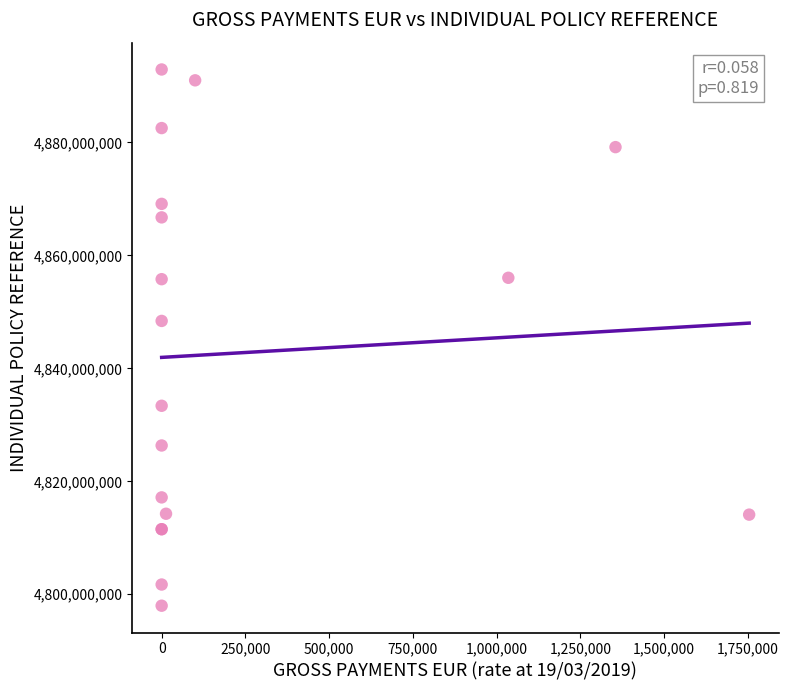

What Y value in the scatter plot is closest to 4845441854?

4848392780.2